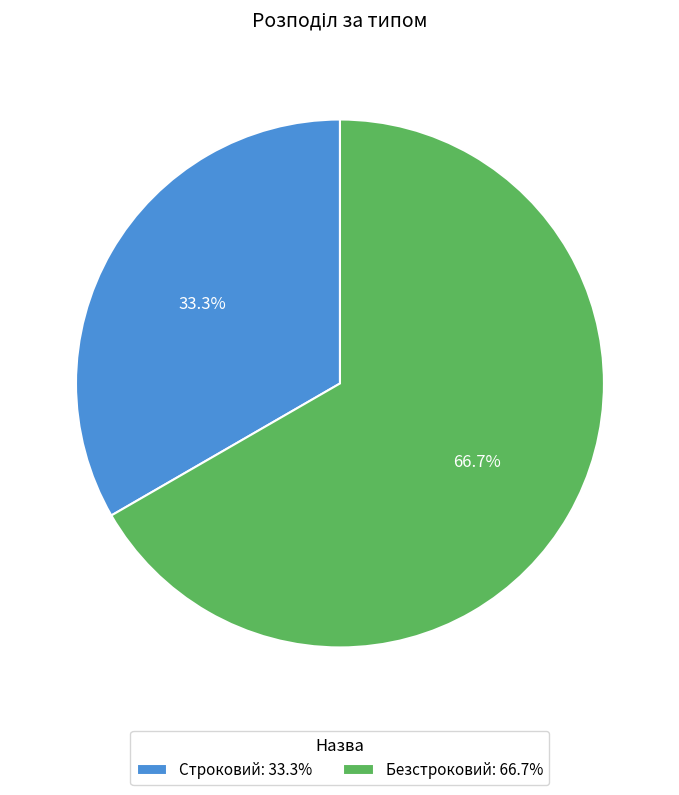

Is it true that Строковий is 43% of the pie?

False